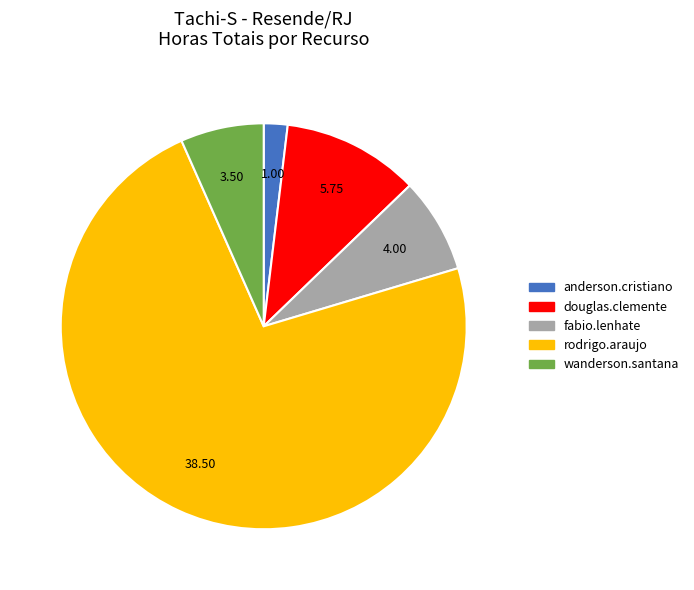

Which has a higher value, douglas.clemente or wanderson.santana?

douglas.clemente